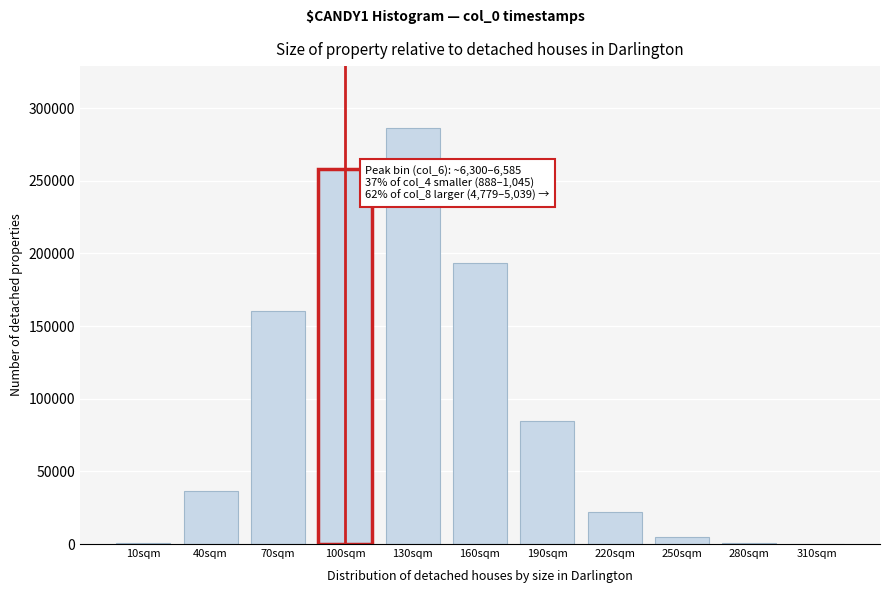

Where is the data nearest to the value 143053?

70sqm